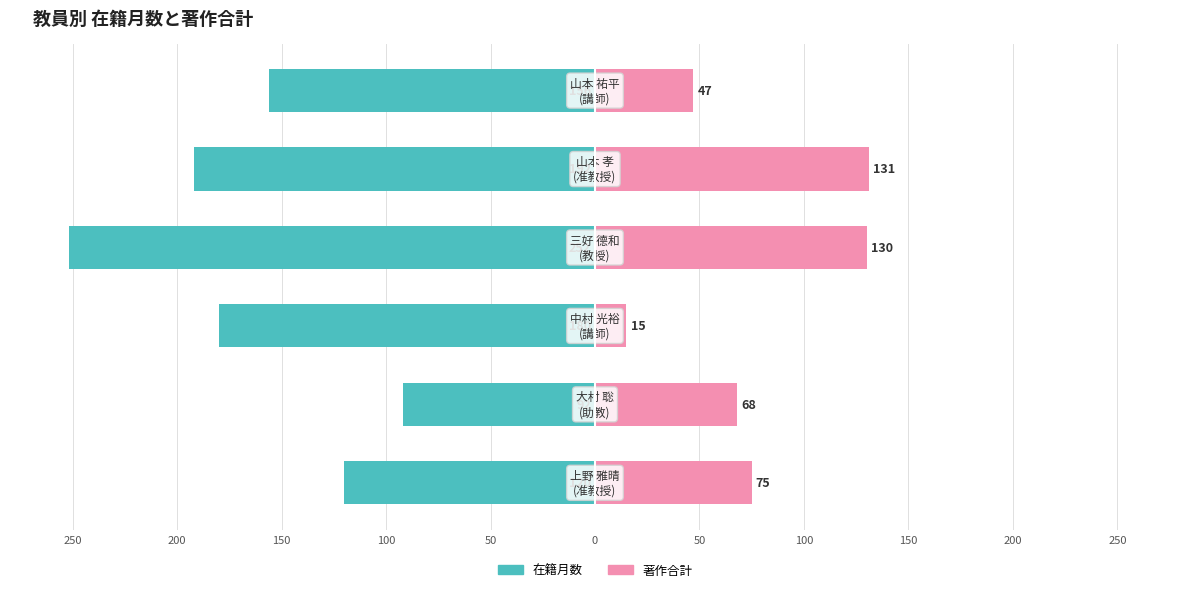

How many groups of bars are there?

6